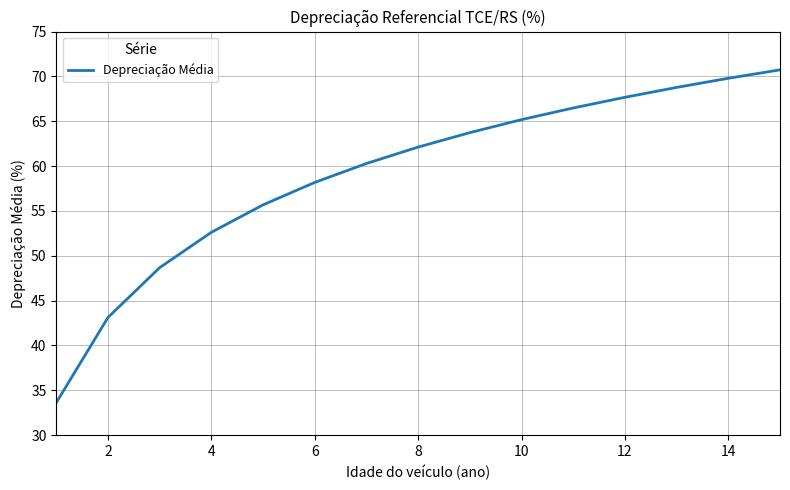

Does the chart display data point markers on the line(s)?

No